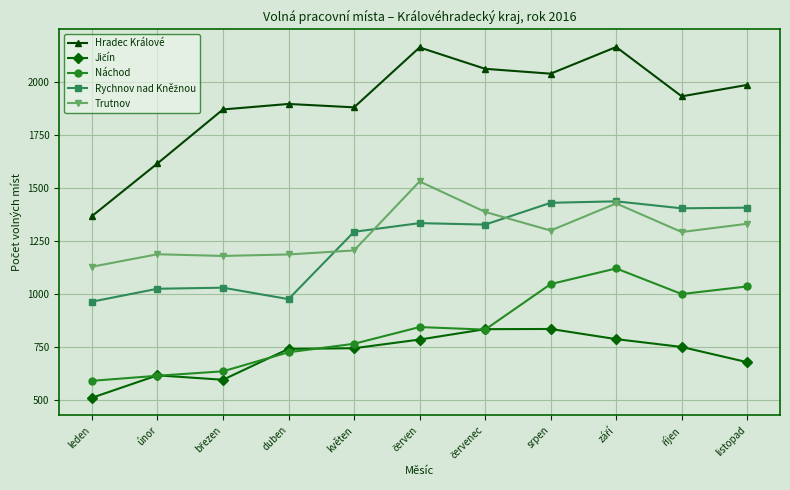

True or false: Hradec Králové and Trutnov intersect in this chart.

False